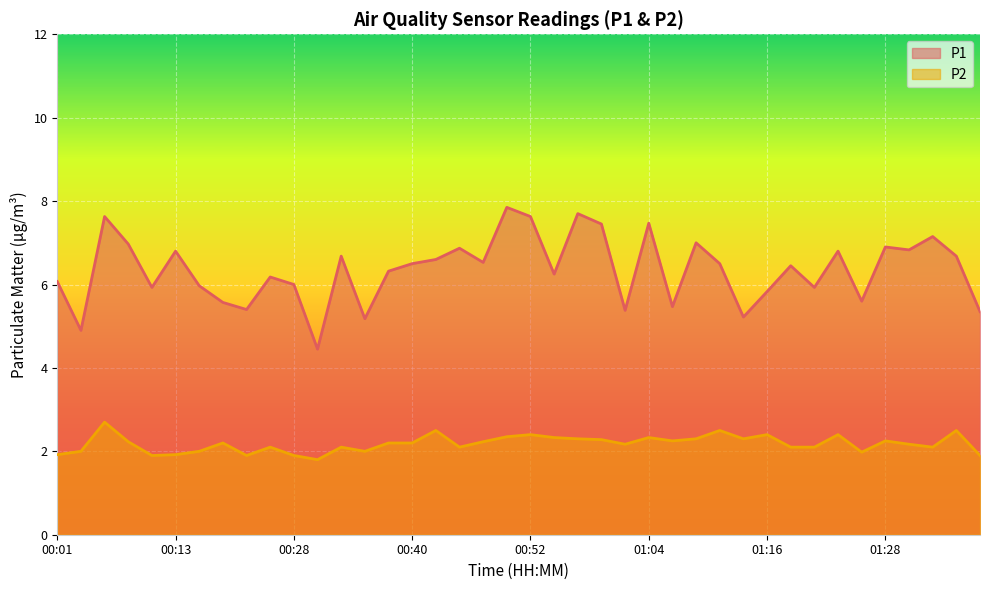

At how many categories does at least one series exceed 5?

38